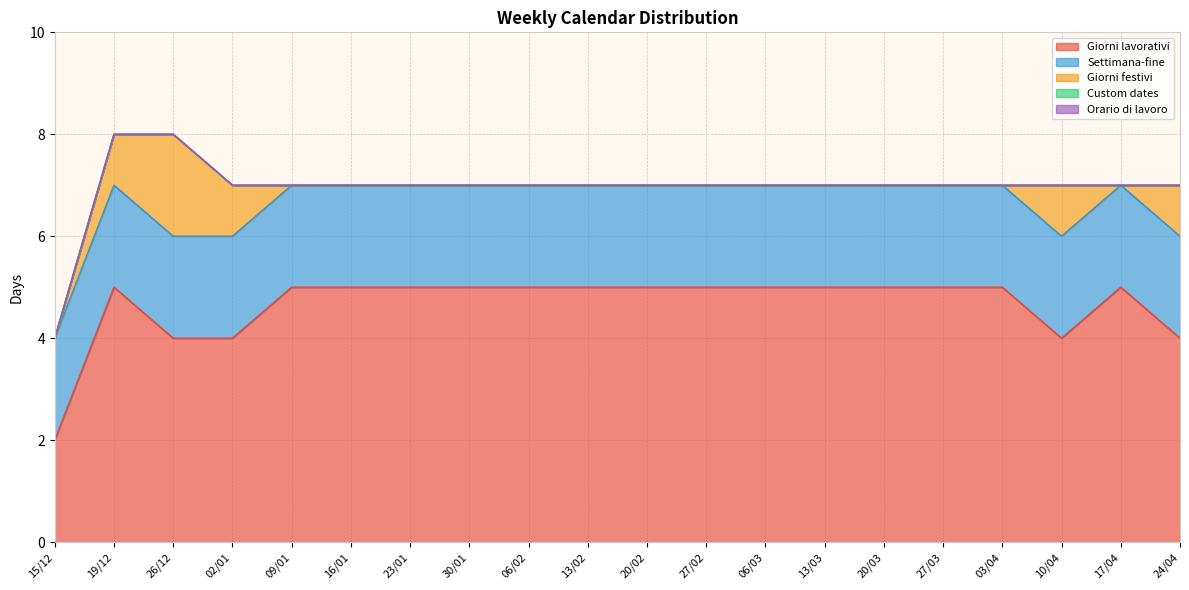

Reading right to left, extract all data points from this chart.

Giorni lavorativi: 24/04=4	17/04=5	10/04=4	03/04=5	27/03=5	20/03=5	13/03=5	06/03=5	27/02=5	20/02=5	13/02=5	06/02=5	30/01=5	23/01=5	16/01=5	09/01=5	02/01=4	26/12=4	19/12=5	15/12=2
Settimana-fine: 24/04=2	17/04=2	10/04=2	03/04=2	27/03=2	20/03=2	13/03=2	06/03=2	27/02=2	20/02=2	13/02=2	06/02=2	30/01=2	23/01=2	16/01=2	09/01=2	02/01=2	26/12=2	19/12=2	15/12=2
Giorni festivi: 24/04=1	17/04=0	10/04=1	03/04=0	27/03=0	20/03=0	13/03=0	06/03=0	27/02=0	20/02=0	13/02=0	06/02=0	30/01=0	23/01=0	16/01=0	09/01=0	02/01=1	26/12=2	19/12=1	15/12=0
Custom dates: 24/04=0	17/04=0	10/04=0	03/04=0	27/03=0	20/03=0	13/03=0	06/03=0	27/02=0	20/02=0	13/02=0	06/02=0	30/01=0	23/01=0	16/01=0	09/01=0	02/01=0	26/12=0	19/12=0	15/12=0
Orario di lavoro: 24/04=0	17/04=0	10/04=0	03/04=0	27/03=0	20/03=0	13/03=0	06/03=0	27/02=0	20/02=0	13/02=0	06/02=0	30/01=0	23/01=0	16/01=0	09/01=0	02/01=0	26/12=0	19/12=0	15/12=0